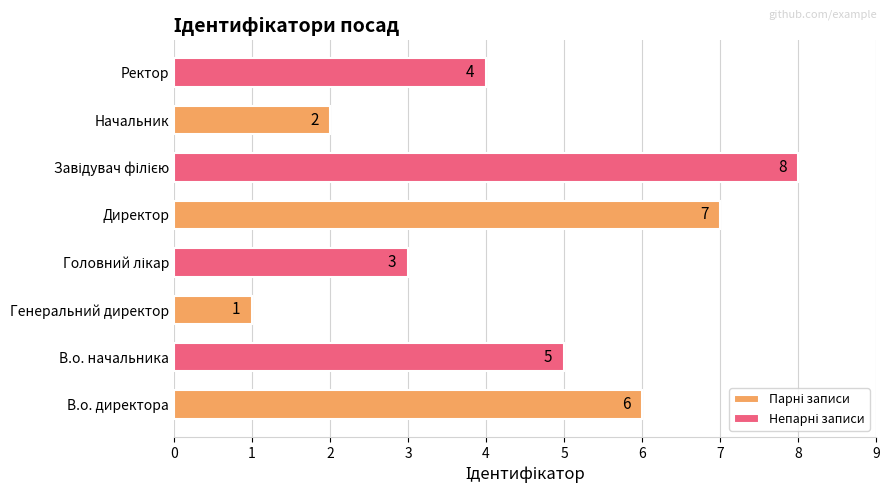

At which category does the chart reach its minimum across all series?

Генеральний директор